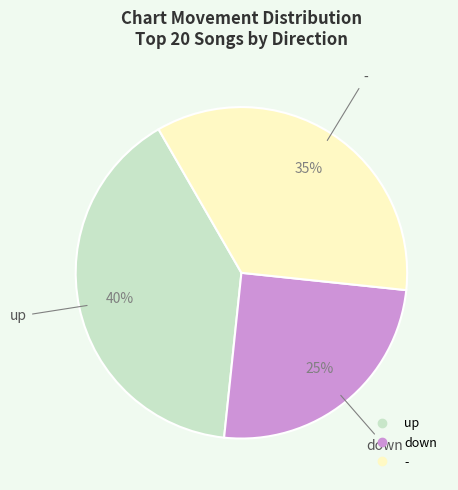

What is the smallest slice in the pie chart?

down